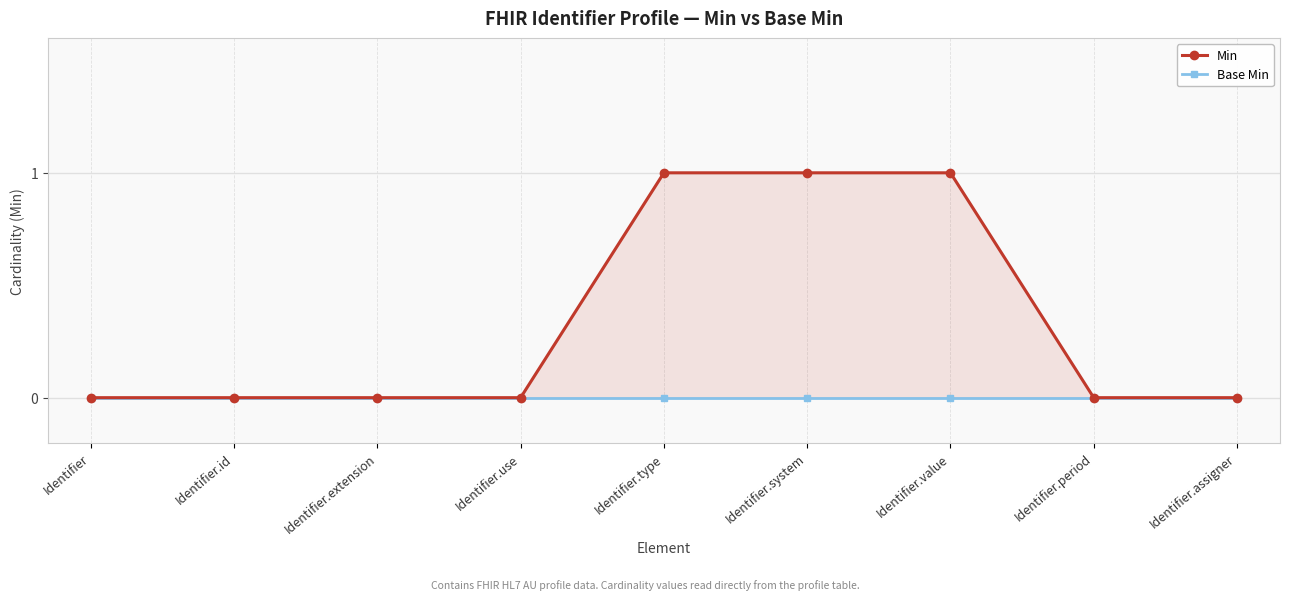

List the series in order of their overall mean, lowest first.

Base Min, Min